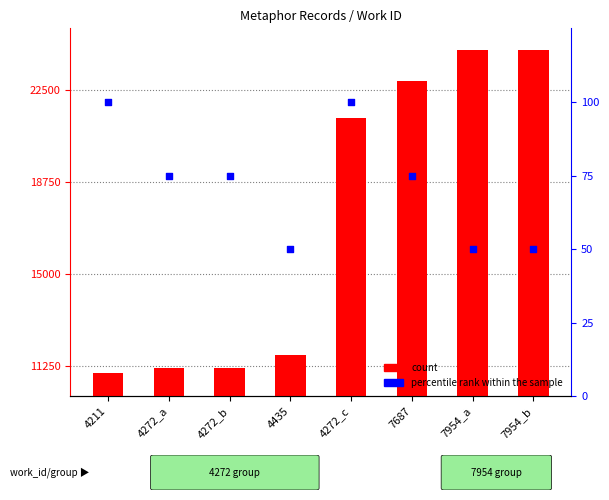

At which category is the sum across all series the highest?

7954_b